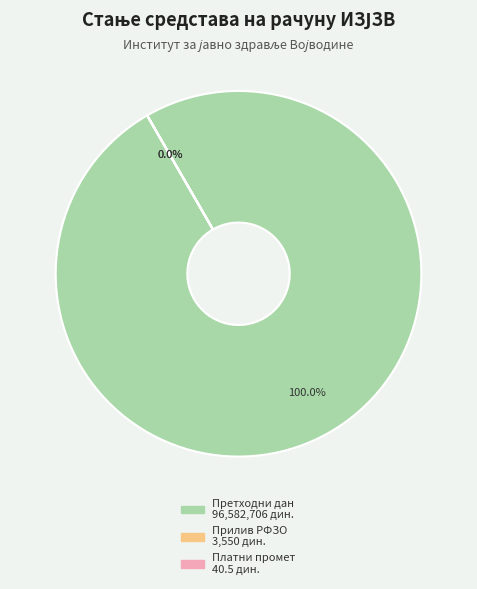

To the nearest percent, what is the combined percentage of ТРОШКОВИ ПЛАТНОГ ПРОМЕТА and СТАЊЕ ПРЕТХОДНОГ ДАНА?

100%